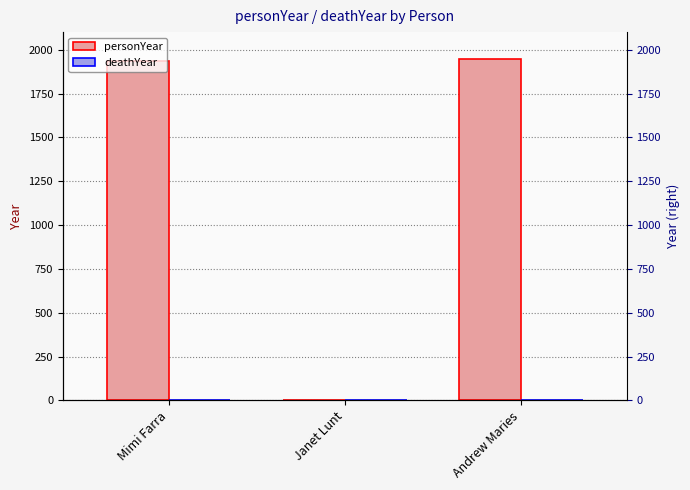

Which has a higher value, Andrew Maries or Mimi Farra?

Andrew Maries